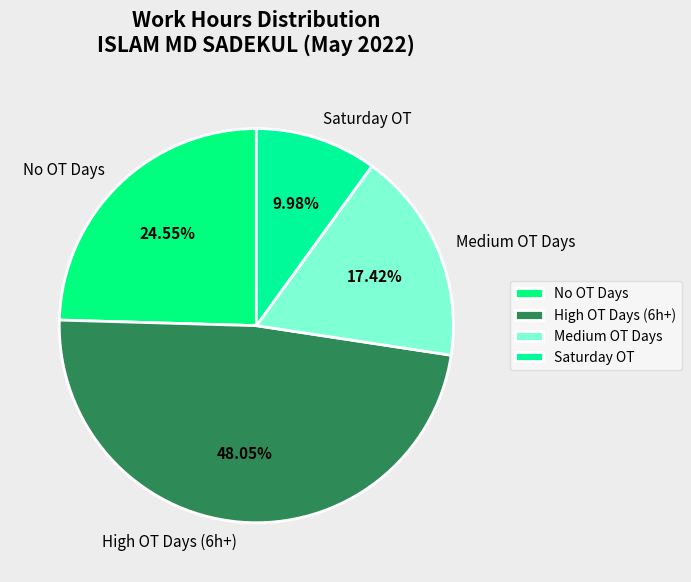

Is the sum of Medium OT Days and High OT Days (6h+) greater than half?

Yes